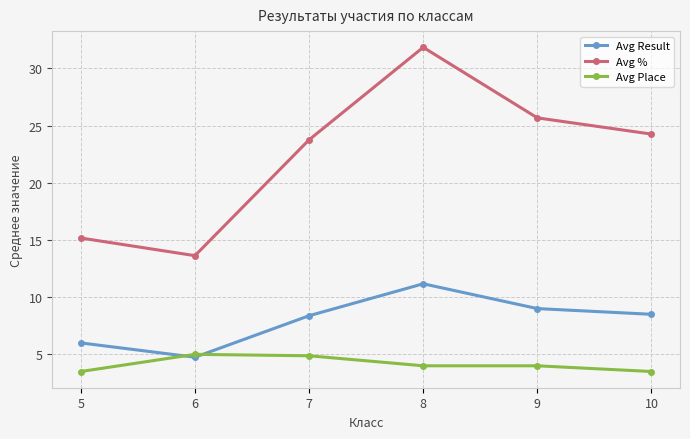

Read the Avg % value at 6.

13.6